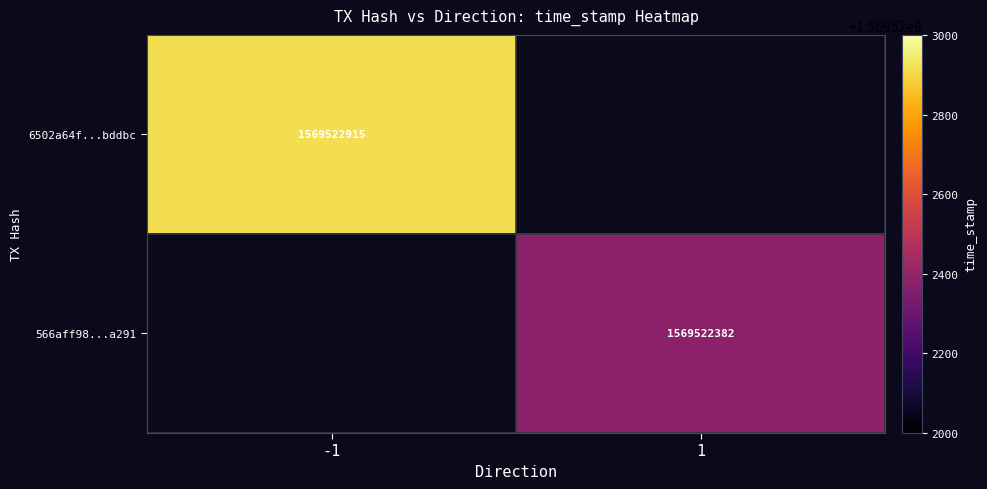

Is the value of 6502a64f...bddbc at -1 greater than the value of 566aff98...a291 at 1?

Yes